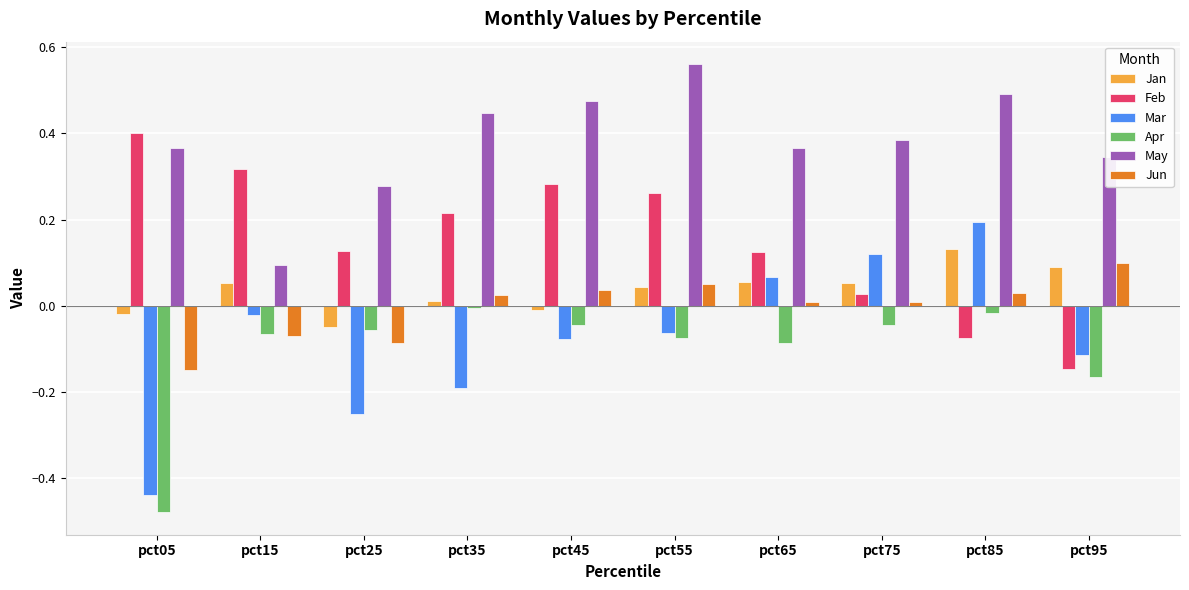

The Apr series shows -0.0 at pct85. True or false?

True